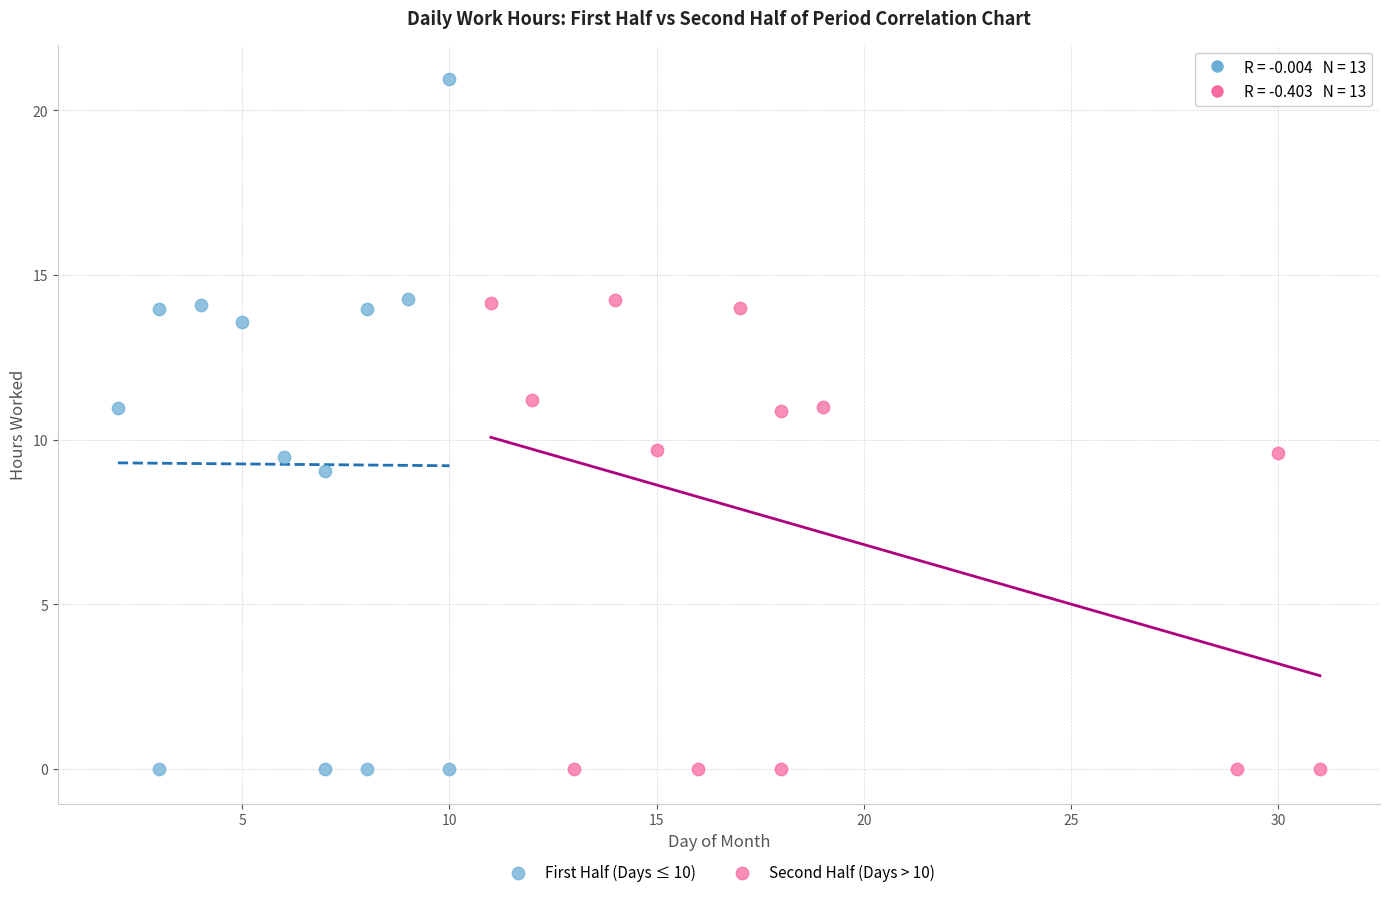

Which series contains the highest Y value?

First Half (Days ≤ 10)